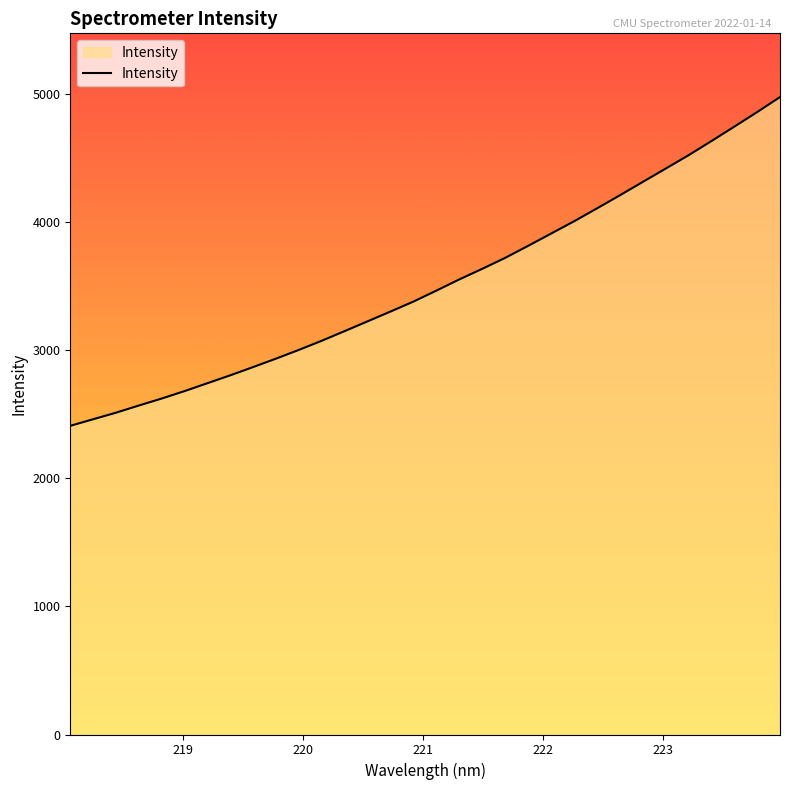

How many distinct data groups are displayed?

1